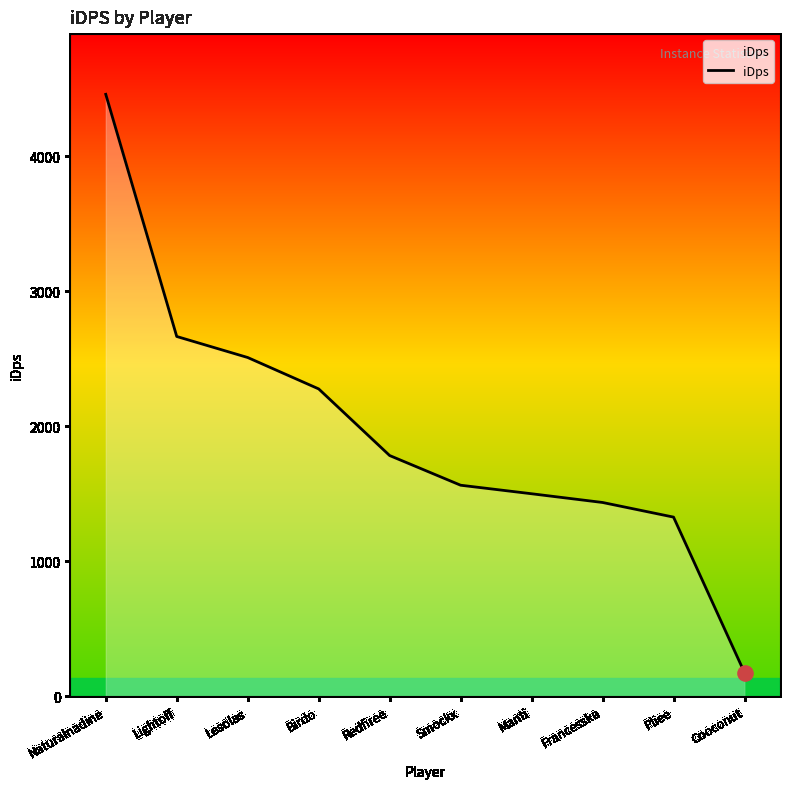

What is the ratio of the value at Redfiree to the value at Naturalnadine?

0.4